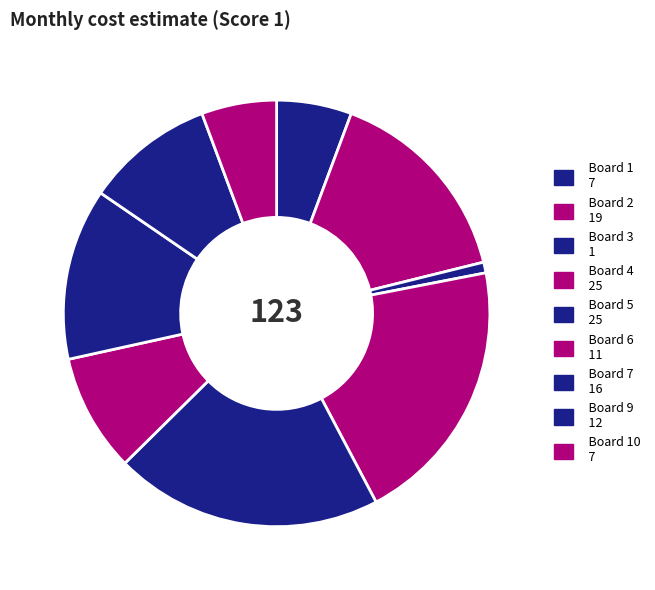

How many slices are in this pie chart?

9